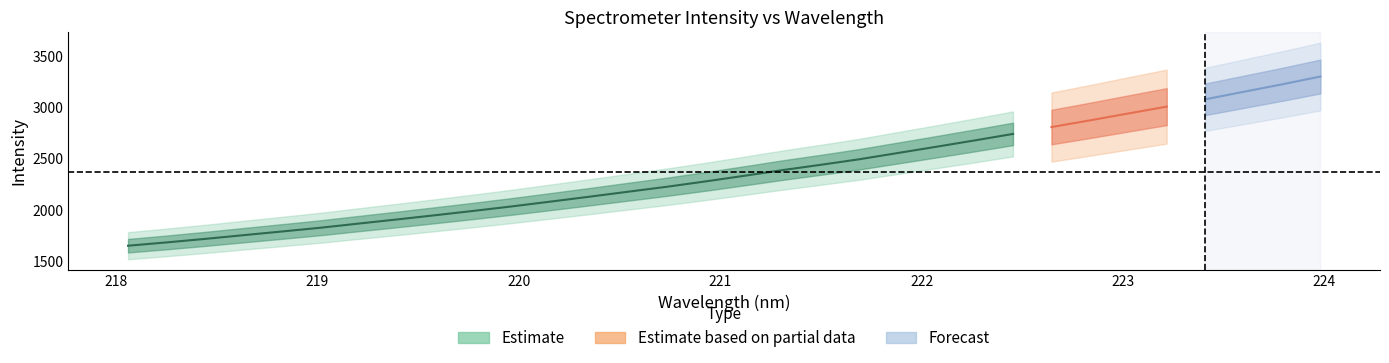

True or false: y and x cross at least once.

False